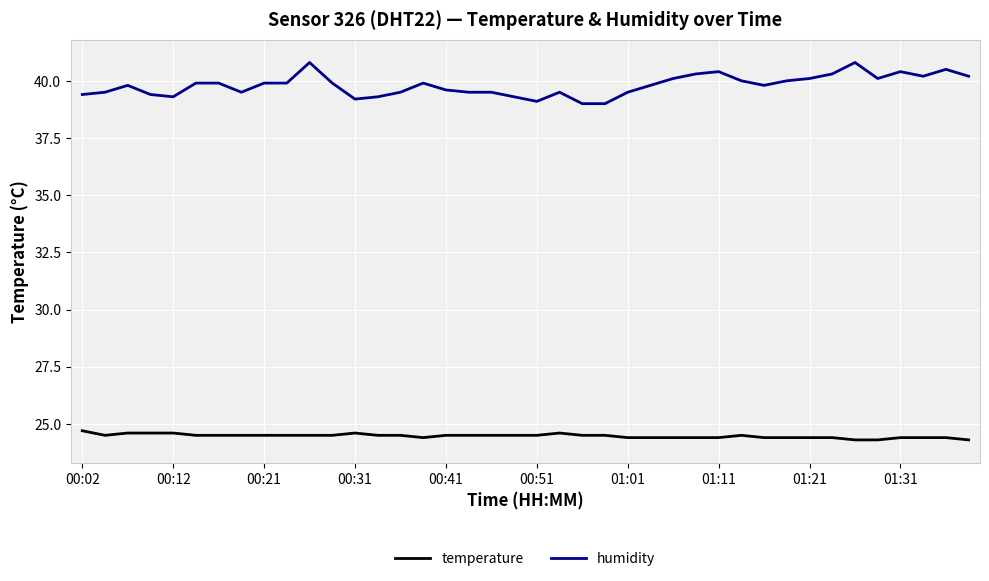

Which series has the largest total across all categories?

humidity